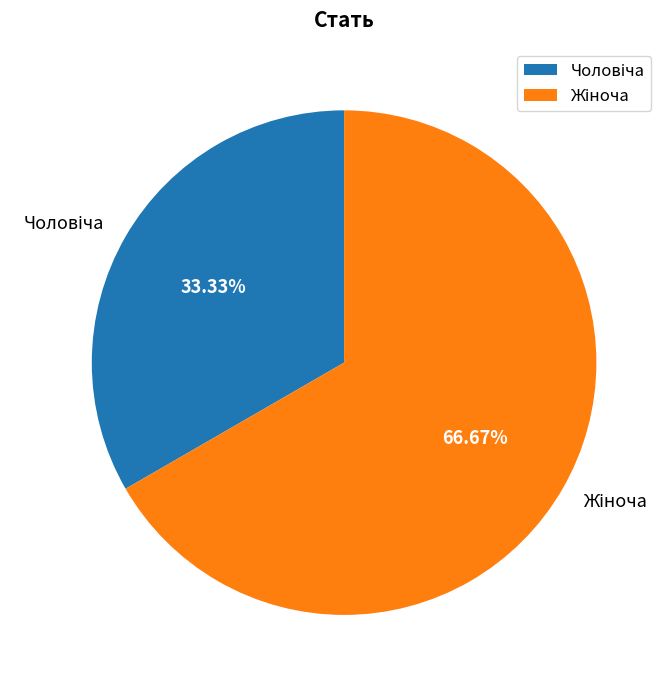

Is there a majority slice in this chart?

Yes